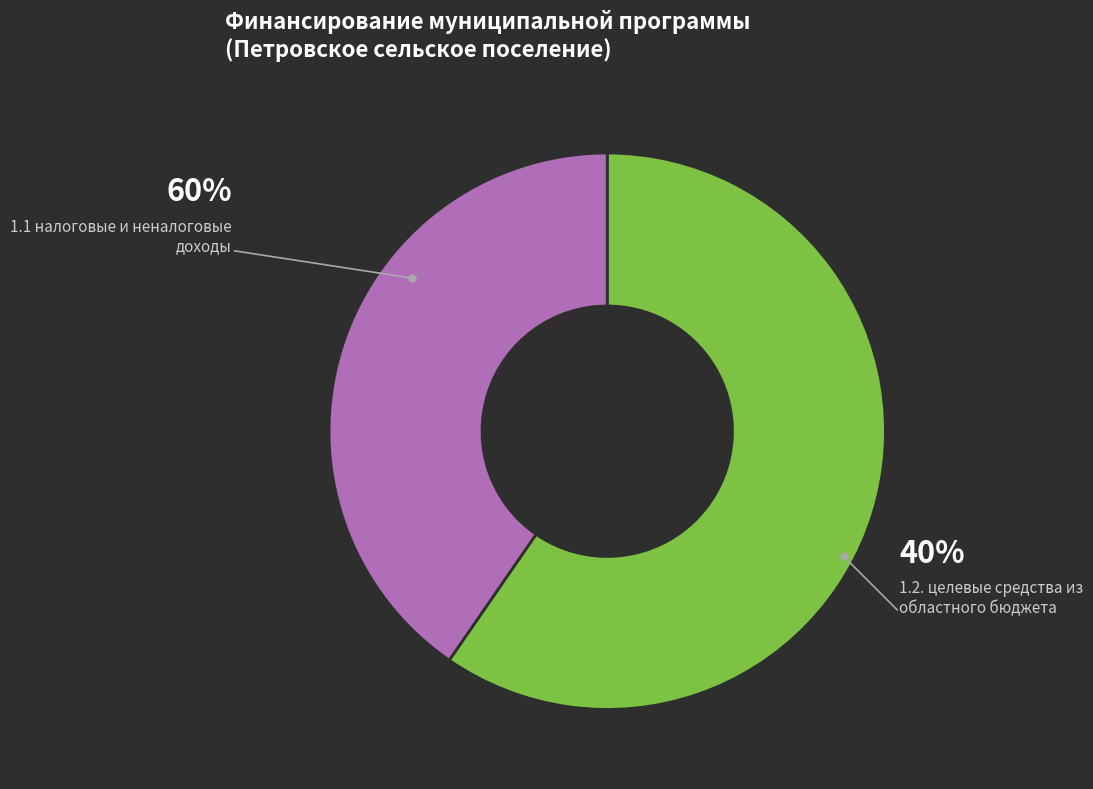

Does 1.1 налоговые и неналоговые доходы account for over 50% of the chart?

Yes